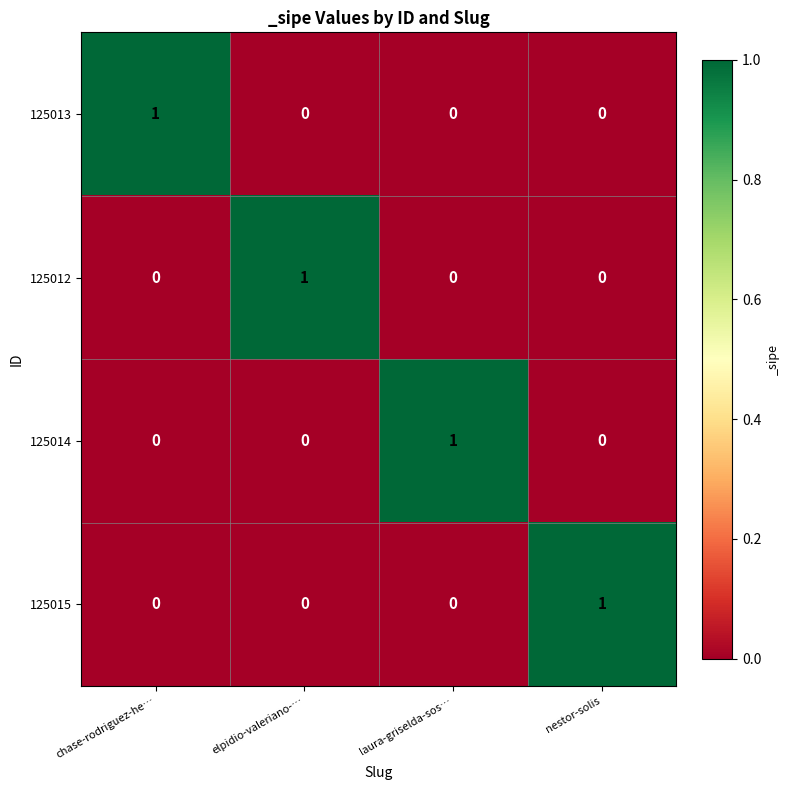

The value of 125013 at laura-griselda-sos… is -1. True or false?

False